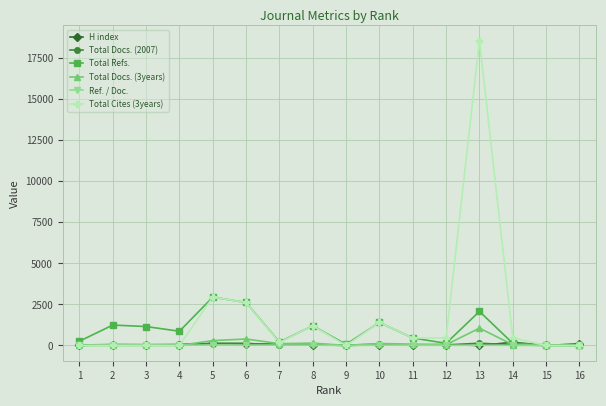

Which series has the largest total across all categories?

Total Cites (3years)